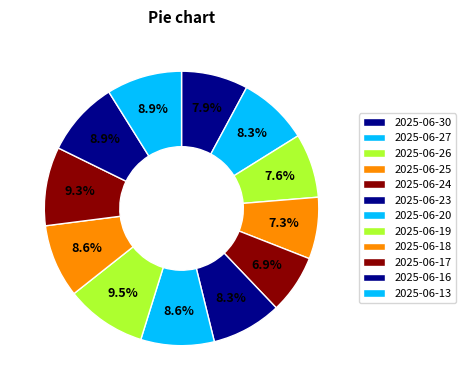

True or false: 2025-06-23 accounts for 8% of the total.

True